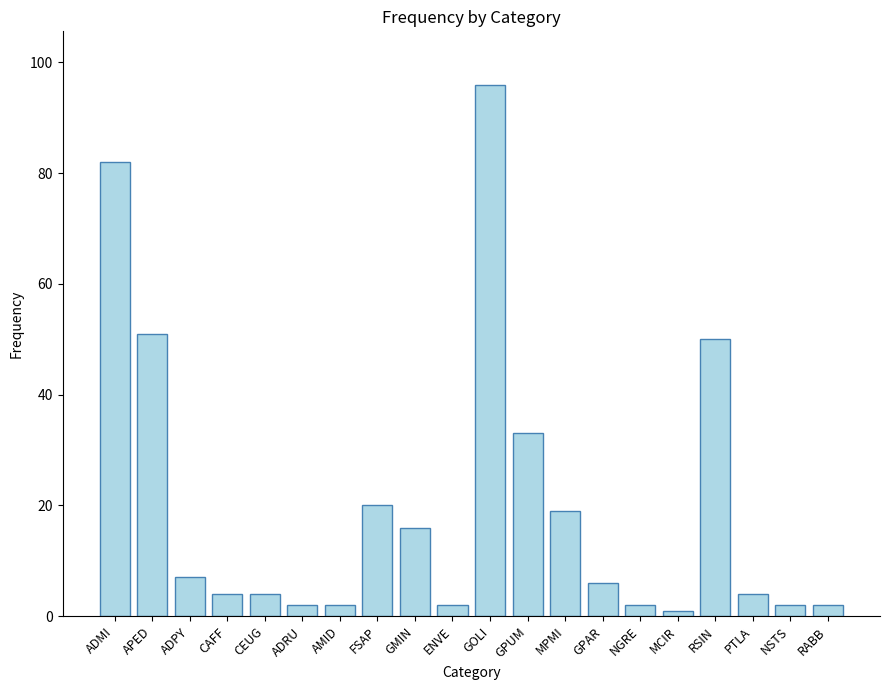

What is the difference between the maximum and second lowest values?

94